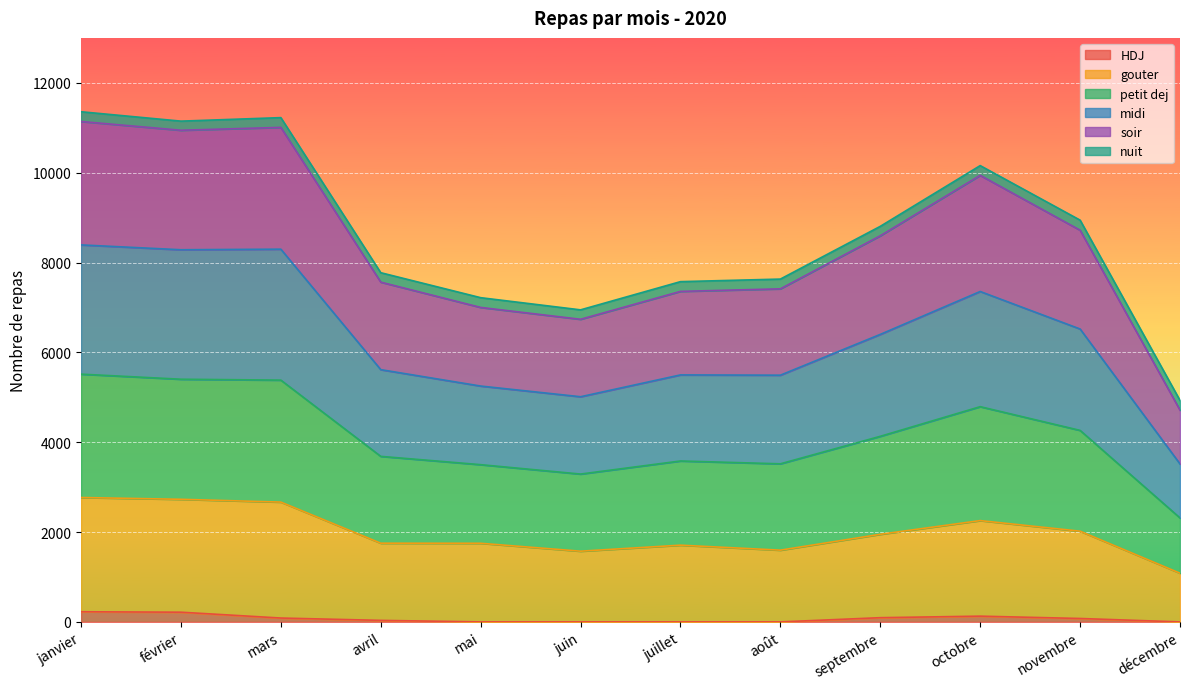

The soir series shows 8808 at septembre. True or false?

False